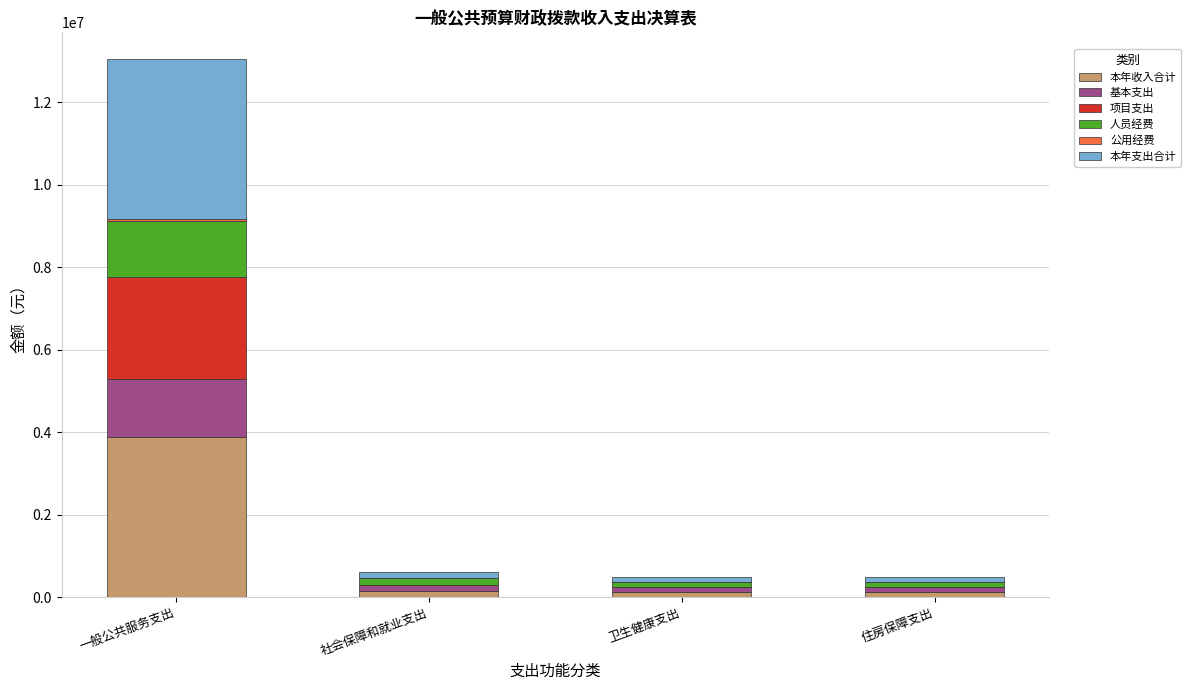

Are the bars horizontal?

No